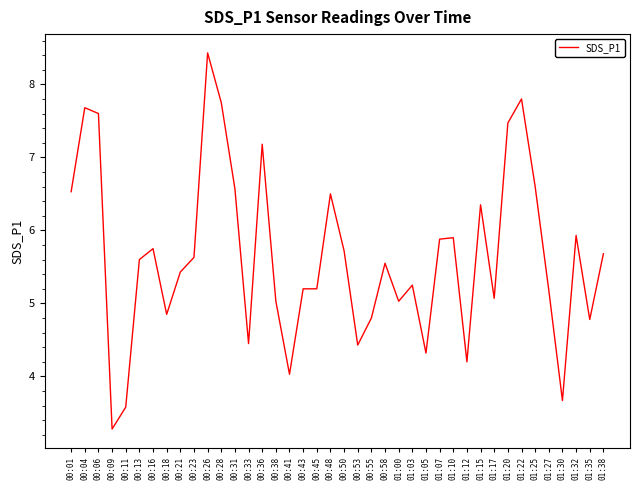

How many values exceed 5?

29